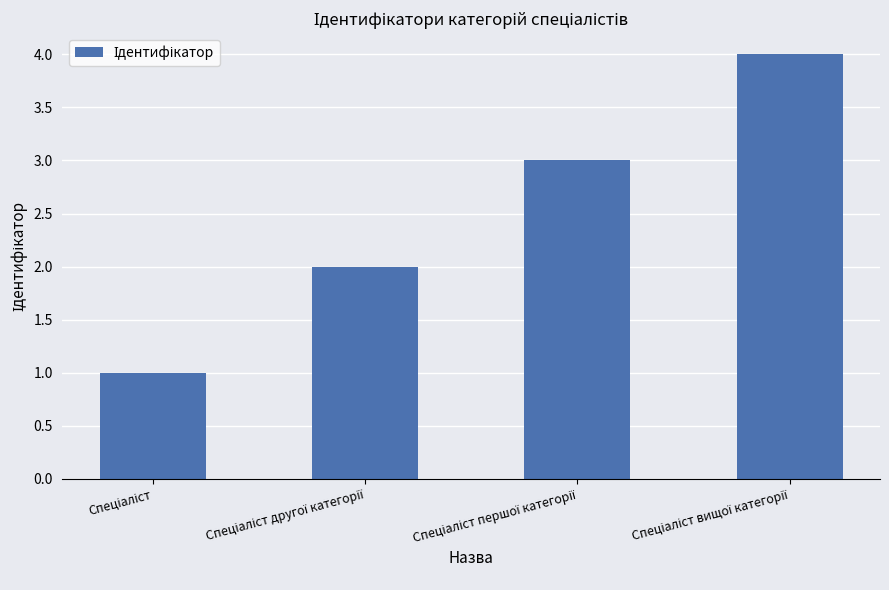

What is the difference between the maximum and minimum values?

3